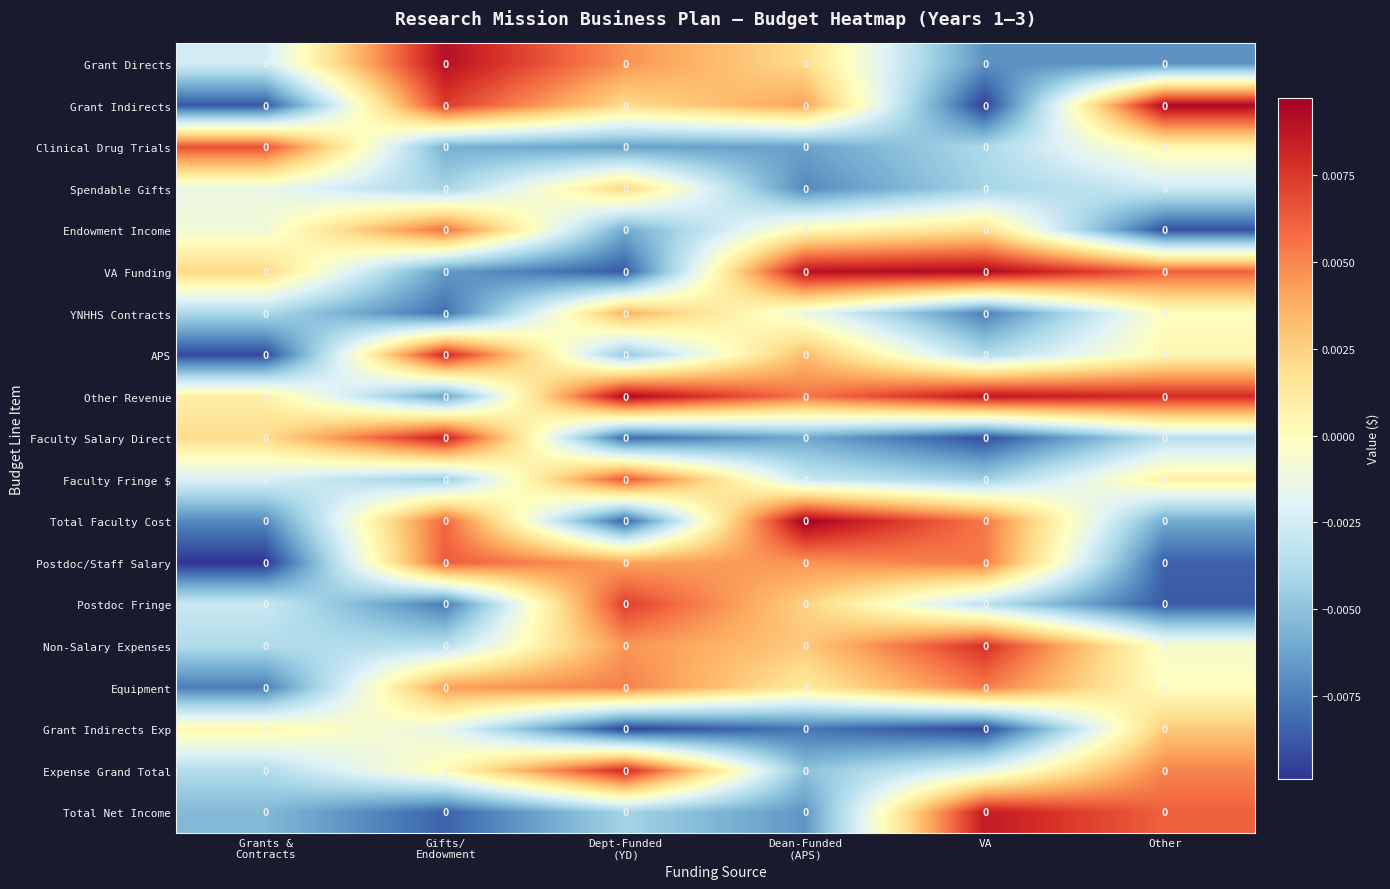

Which category has the highest value in the Faculty Fringe $ series?

Dept-Funded (YD)